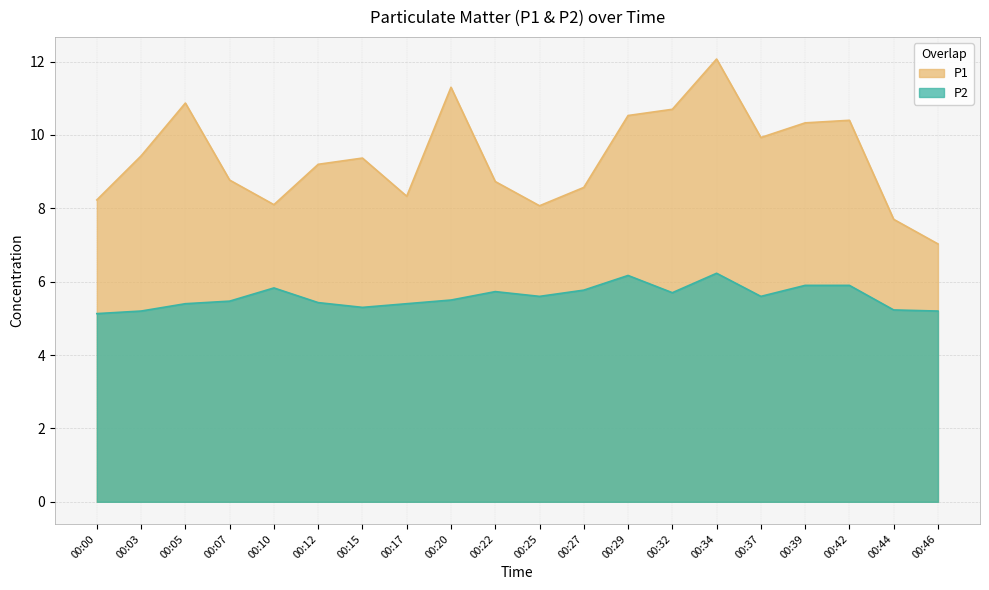

What is the spread (max minus min) of values at 00:17?

2.9